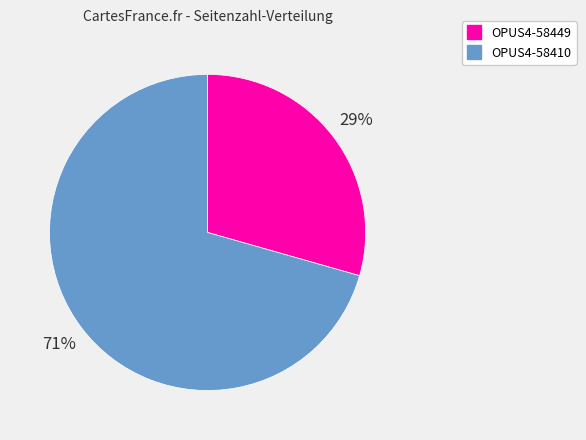

Rank the categories by value from highest to lowest.

OPUS4-58410, OPUS4-58449